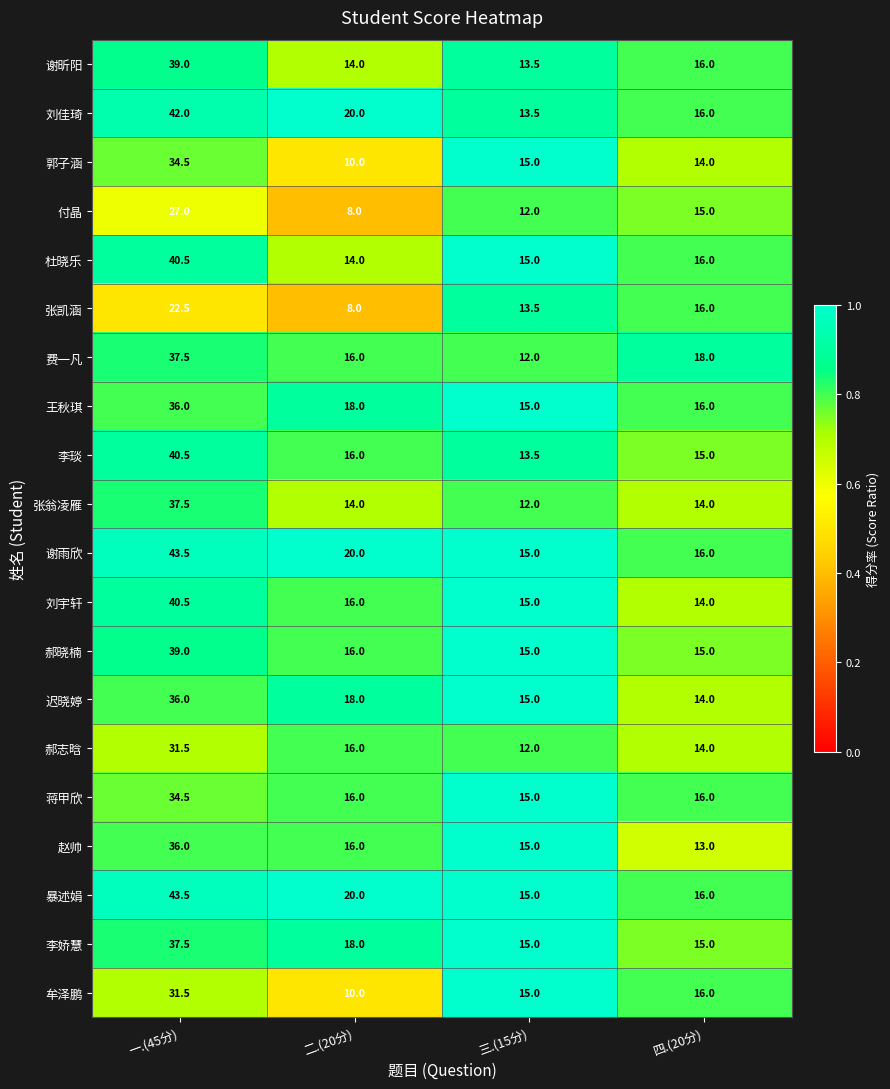

Which label corresponds to the smallest value in the chart?

二.(20分)